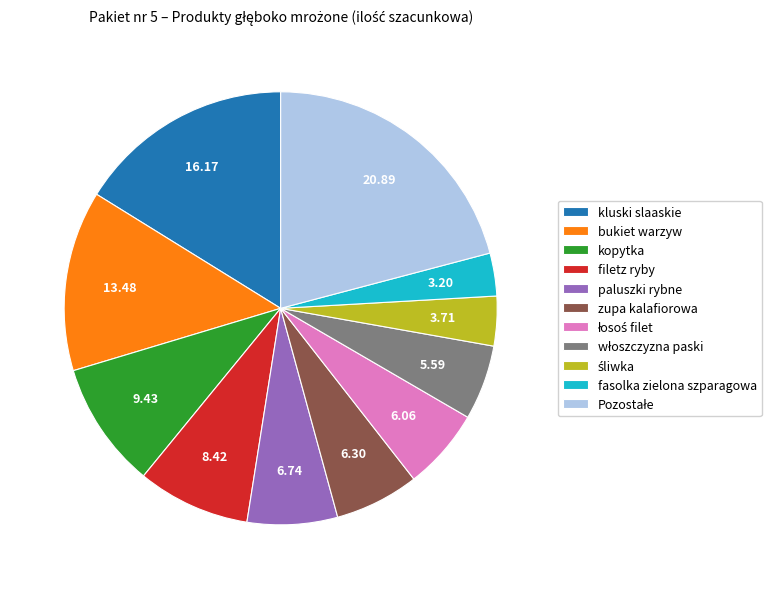

Which has a higher value, paluszki rybne or bukiet warzyw?

bukiet warzyw